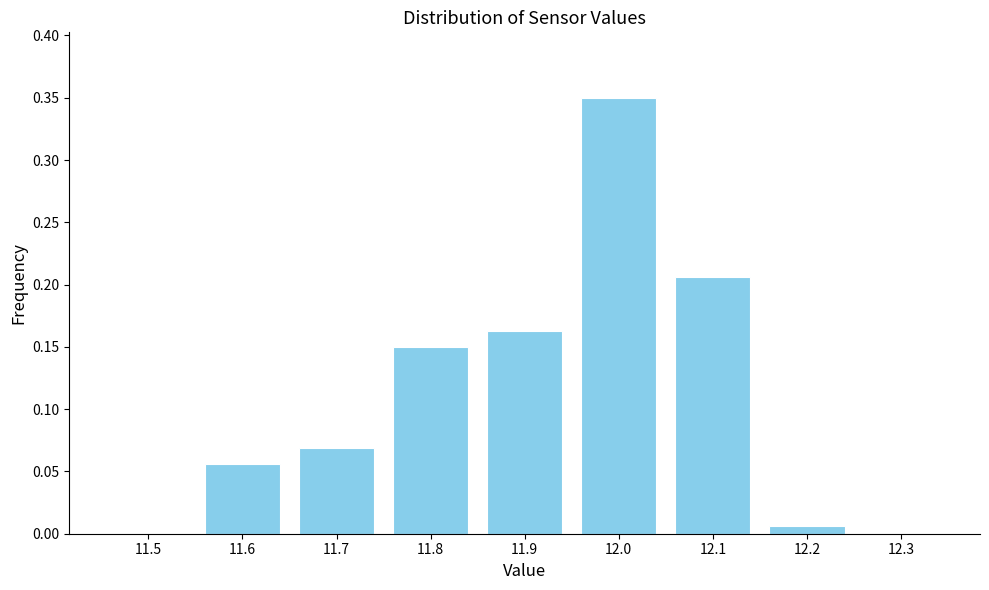

Between 11.8 and 12.0, which is larger?

12.0